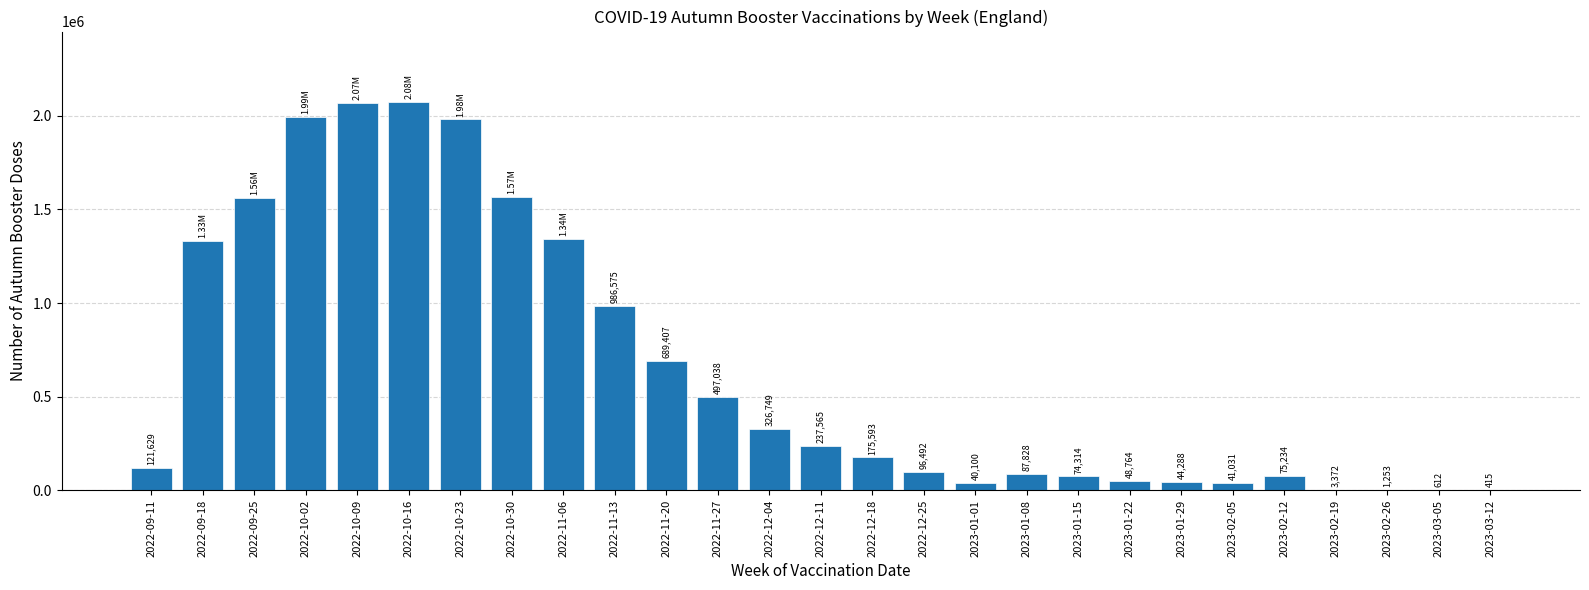

Between 2022-12-25 and 2023-02-19, which is larger?

2022-12-25